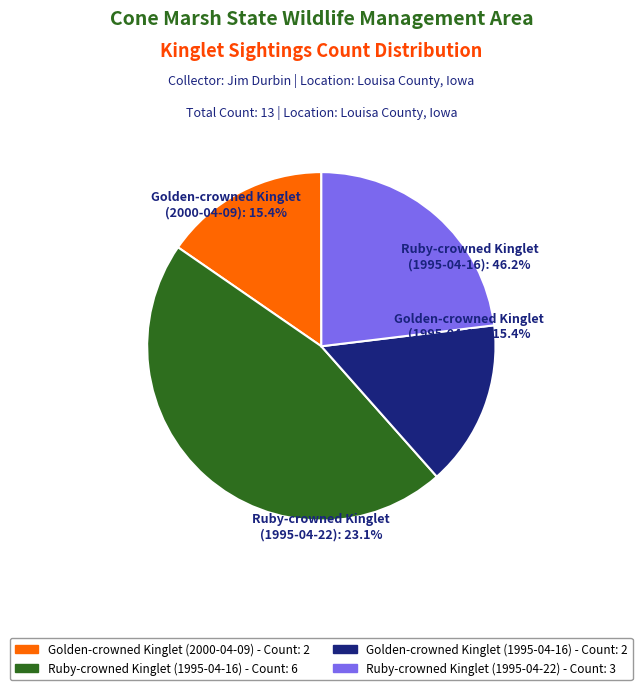

To the nearest percent, what portion does Golden-crowned Kinglet (1995-04-16) represent?

15%